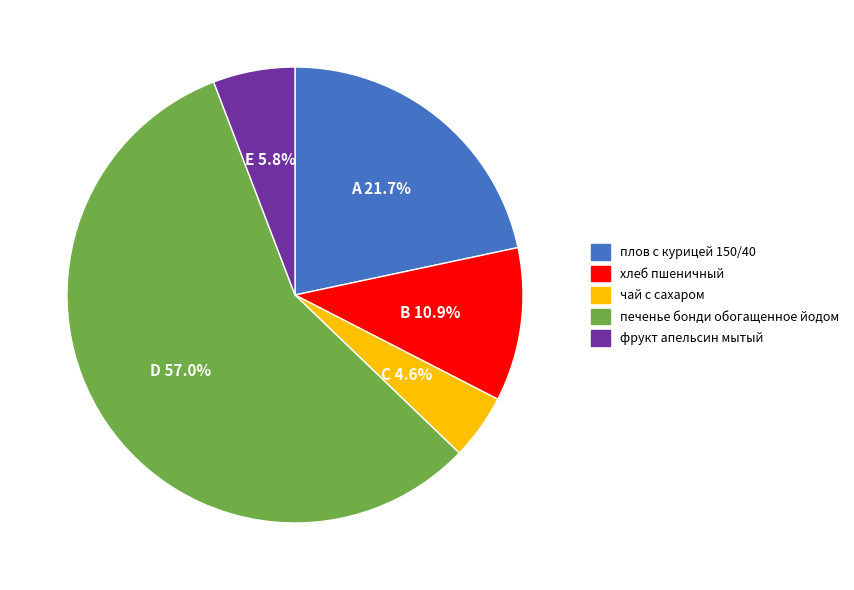

Between D and A, which is larger?

D